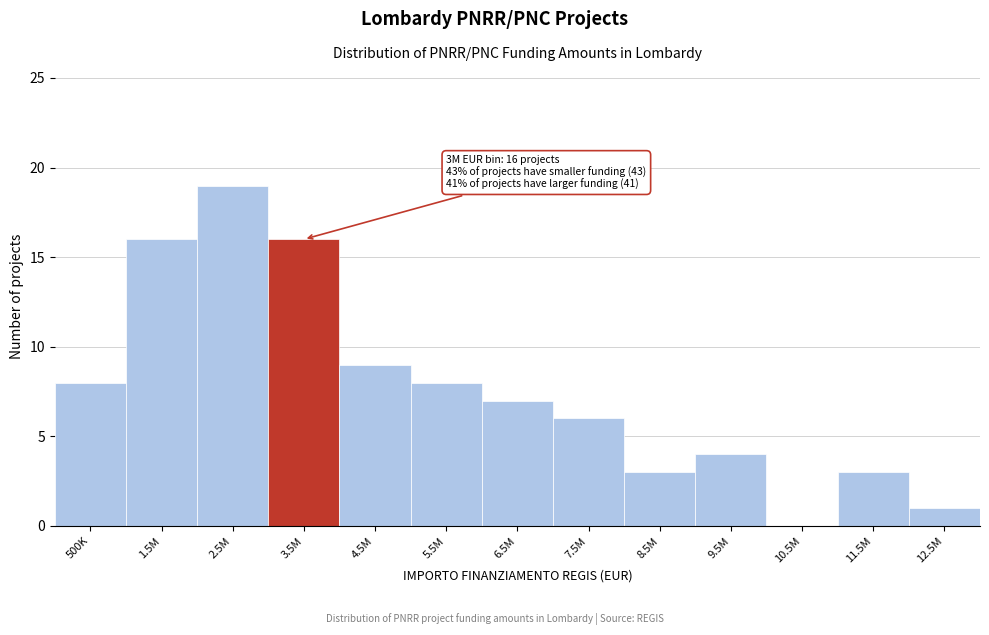

Reading left to right, extract all data points from this chart.

500K=8	1.5M=16	2.5M=19	3.5M=16	4.5M=9	5.5M=8	6.5M=7	7.5M=6	8.5M=3	9.5M=4	10.5M=0	11.5M=3	12.5M=1